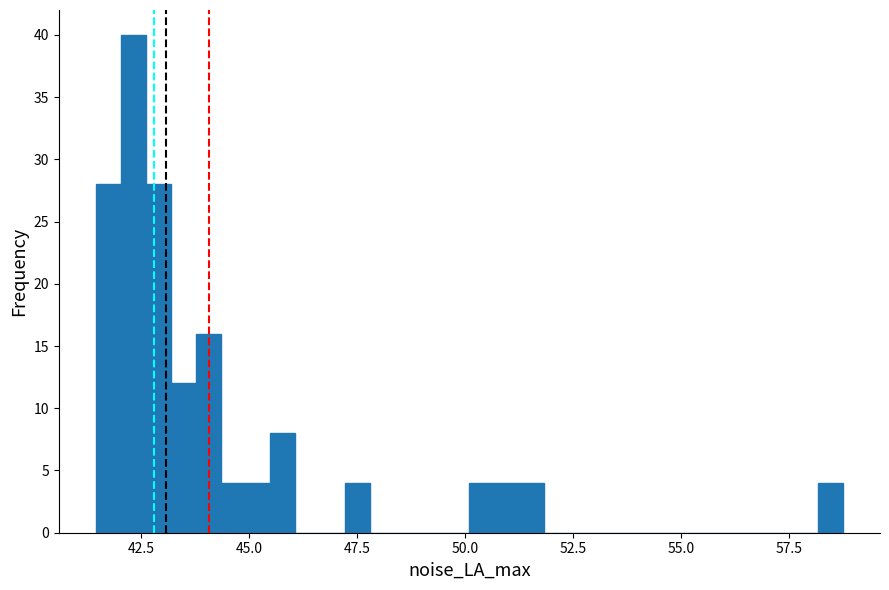

Read against the x-axis, roughly where is the centre of the tallest bar?

42.5